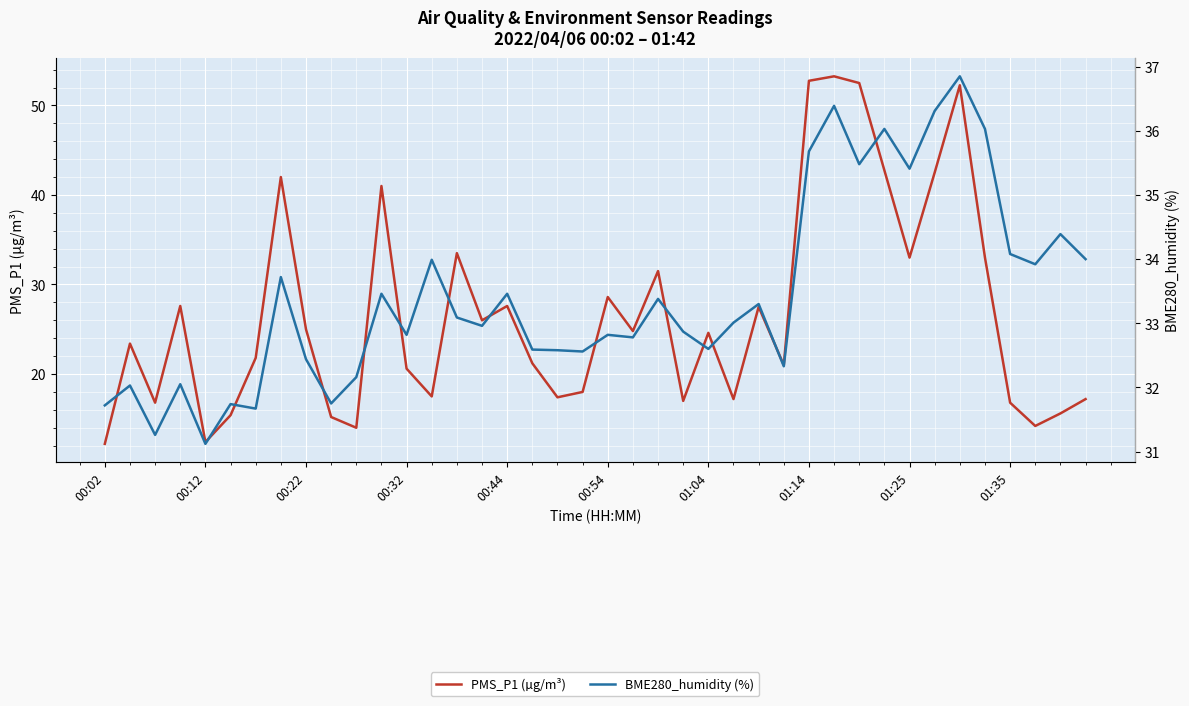

How many data points in BME280_humidity (%) are above 33?

20